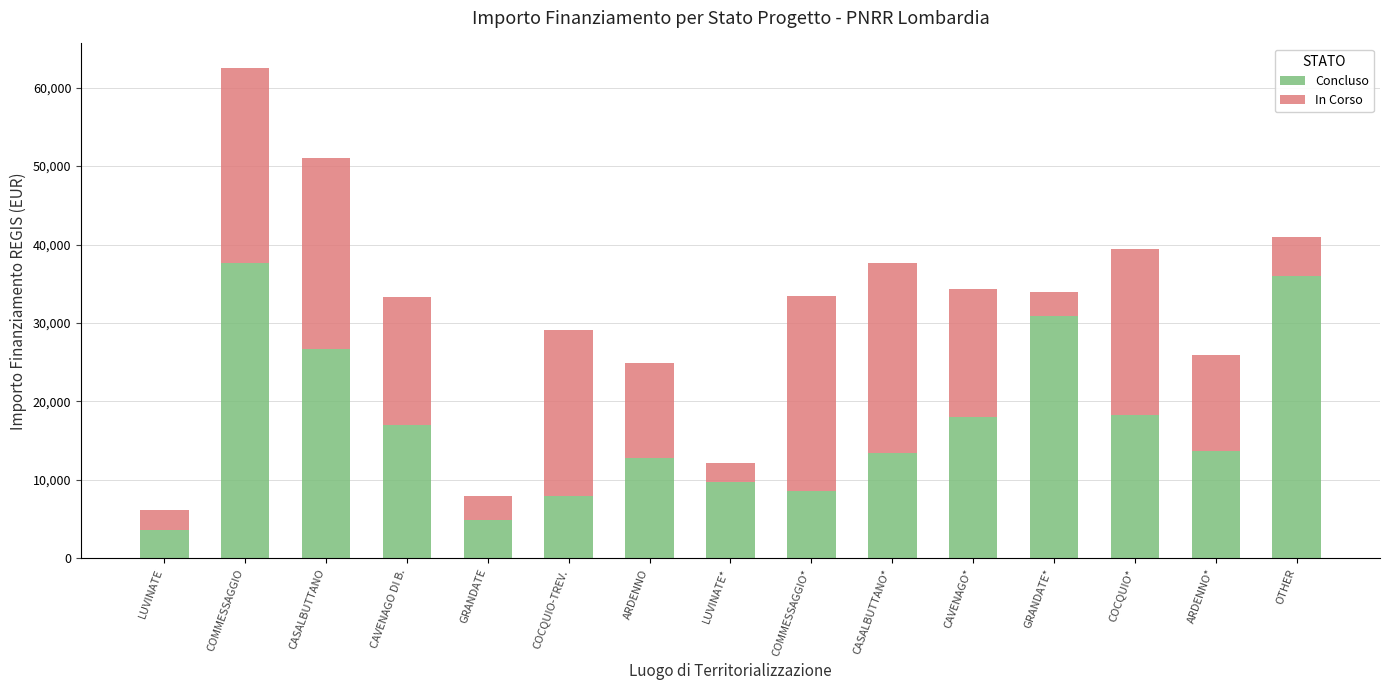

What is the average value of the Concluso series?

17258